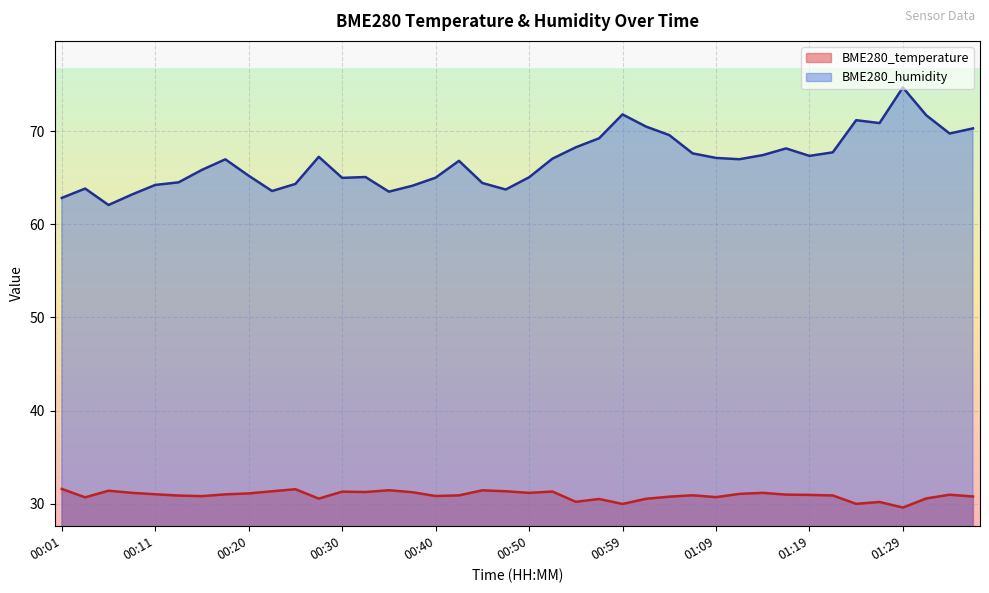

How many values in the BME280_humidity series exceed 66?

22